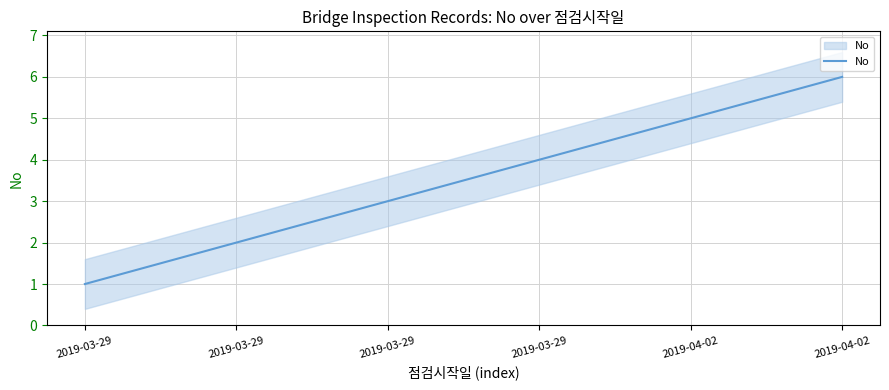

Which category has the lowest value across all series?

2019-03-29